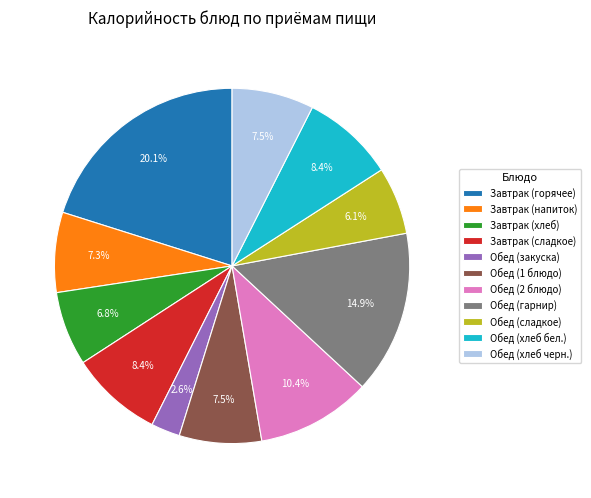

Count the number of slices in the pie.

11